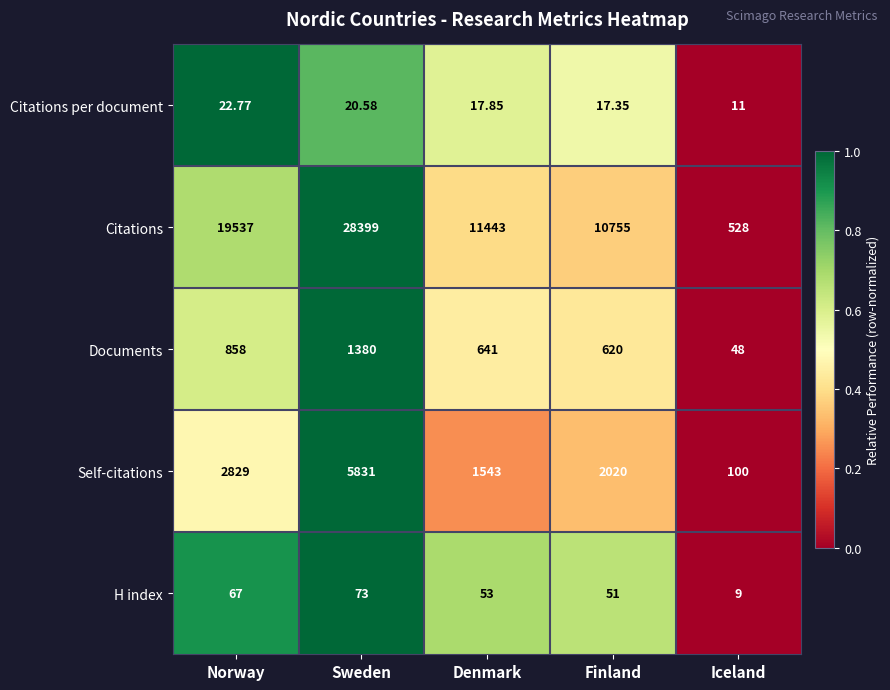

Which series has the largest total across all categories?

Citations